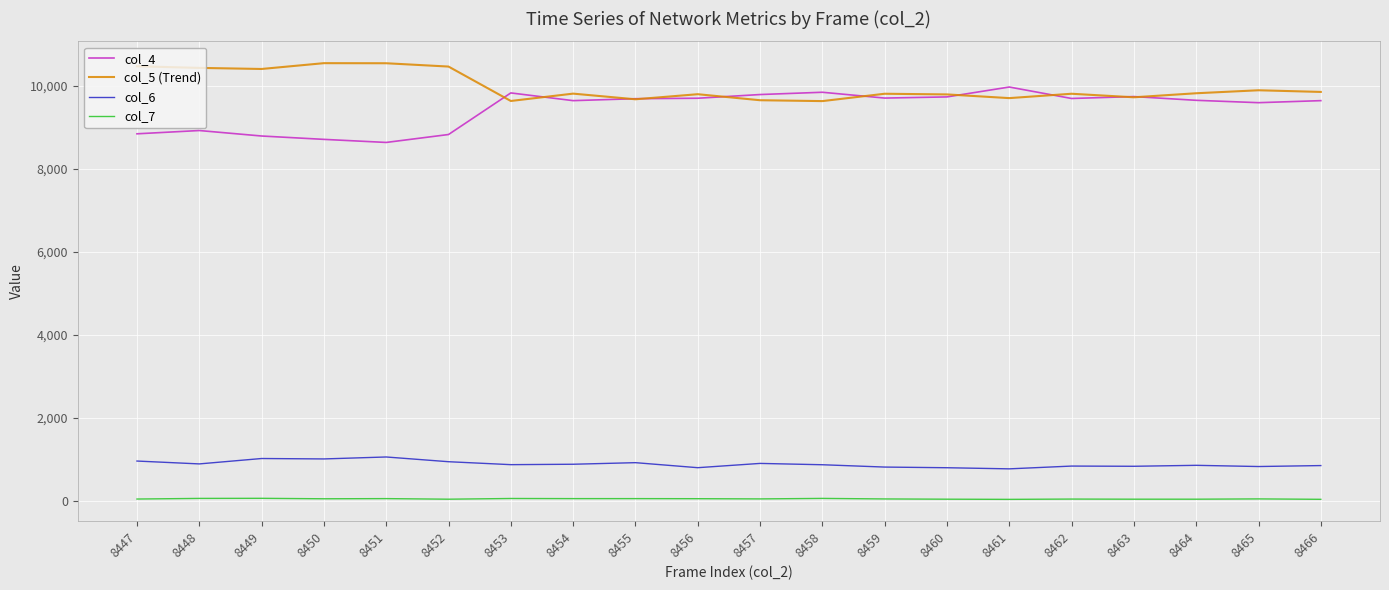

The value of col_4 at 8449 is 8785. True or false?

True